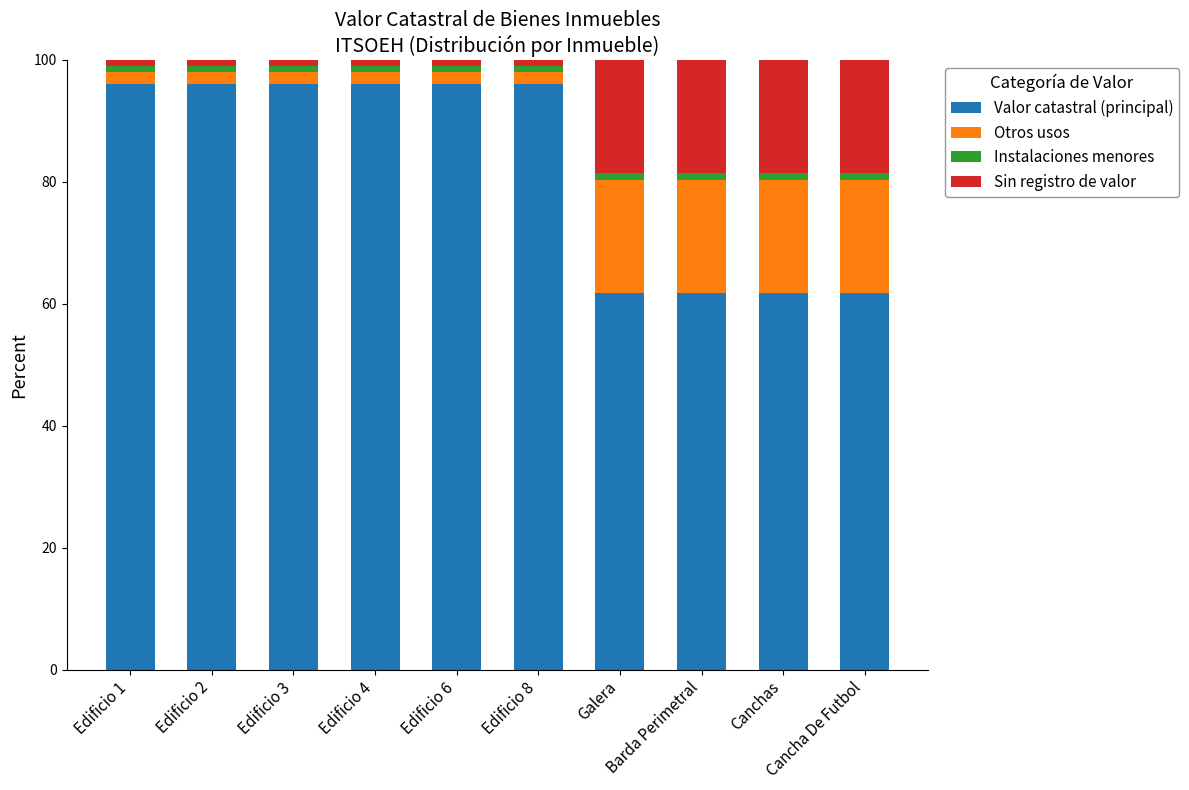

What is the lowest value of the Valor catastral (principal) series?

61.7